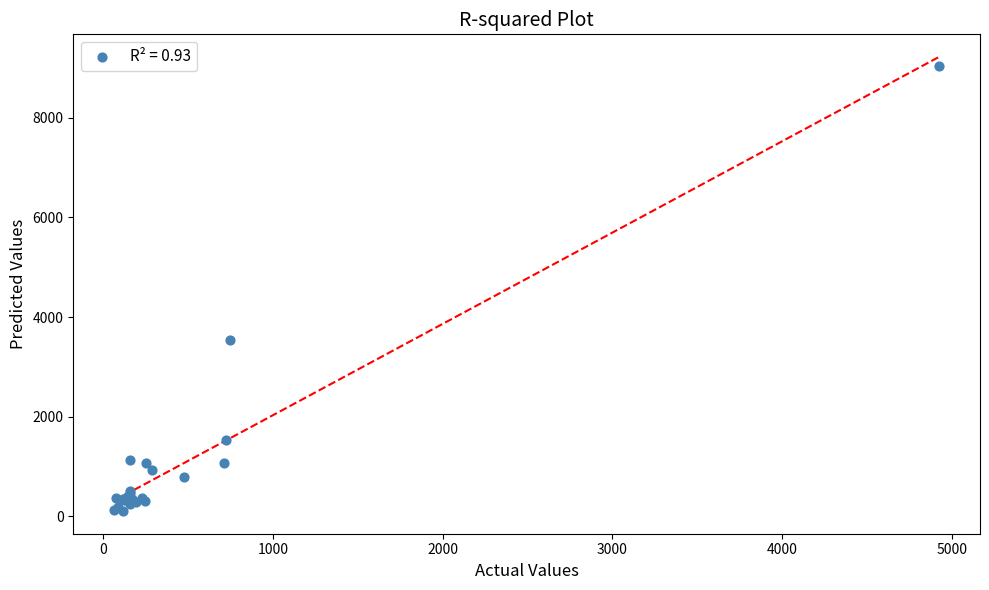

What Y value in the scatter plot is closest to 4568?

3533.3